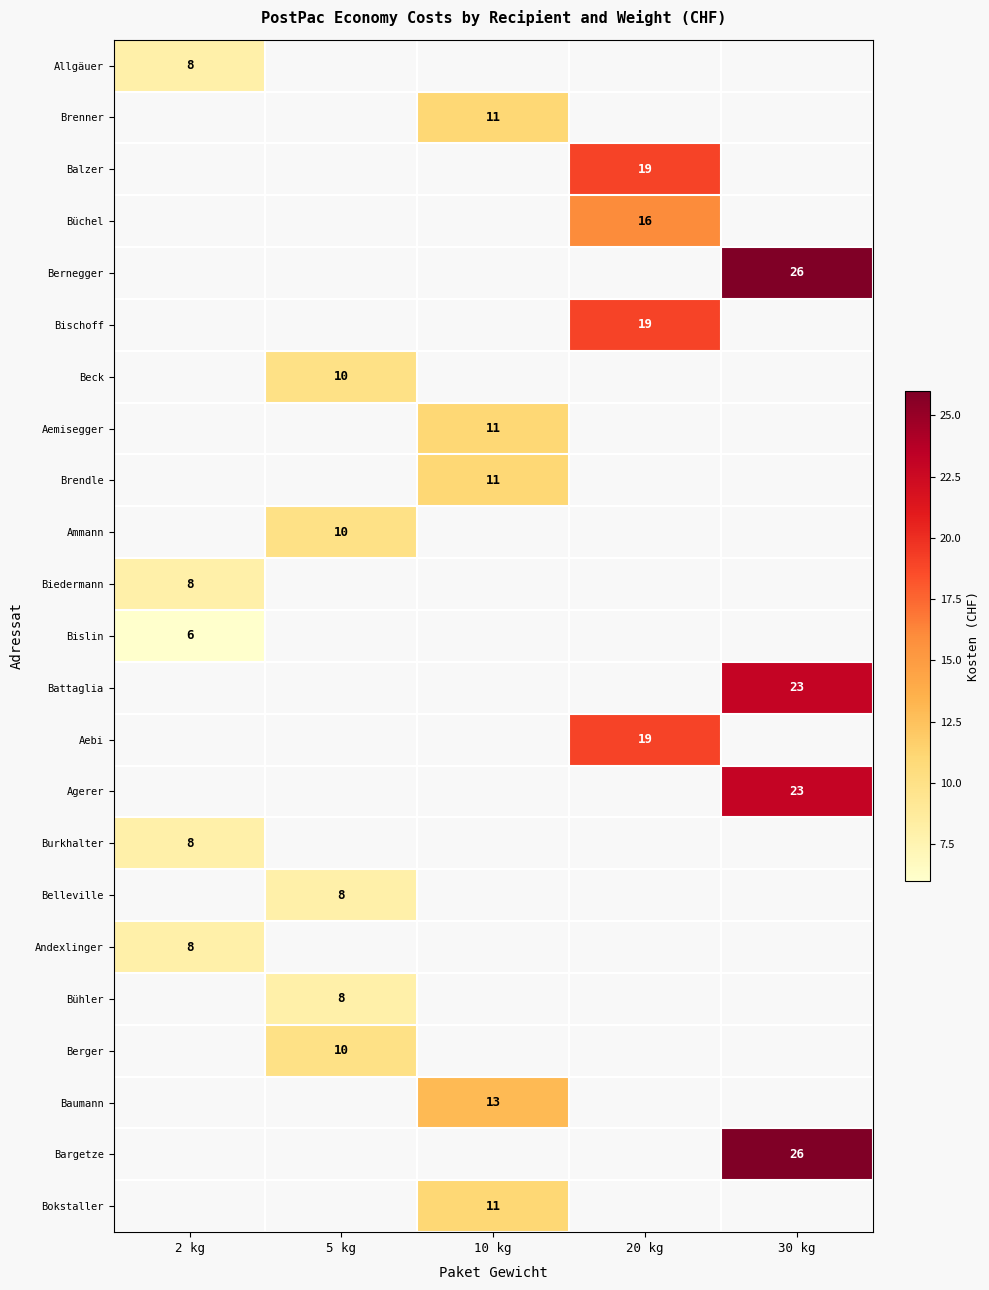

Is the value of Berger at 5 kg greater than the value of Bargetze at 30 kg?

No